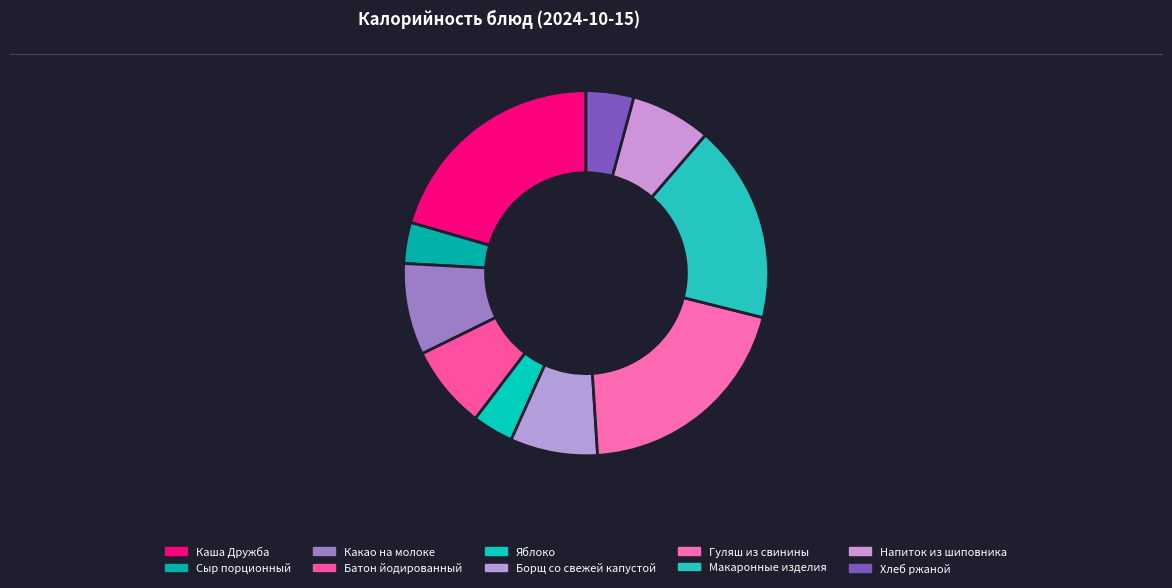

Combined, what portion of the pie is Макаронные изделия and Какао на молоке?

25.7%